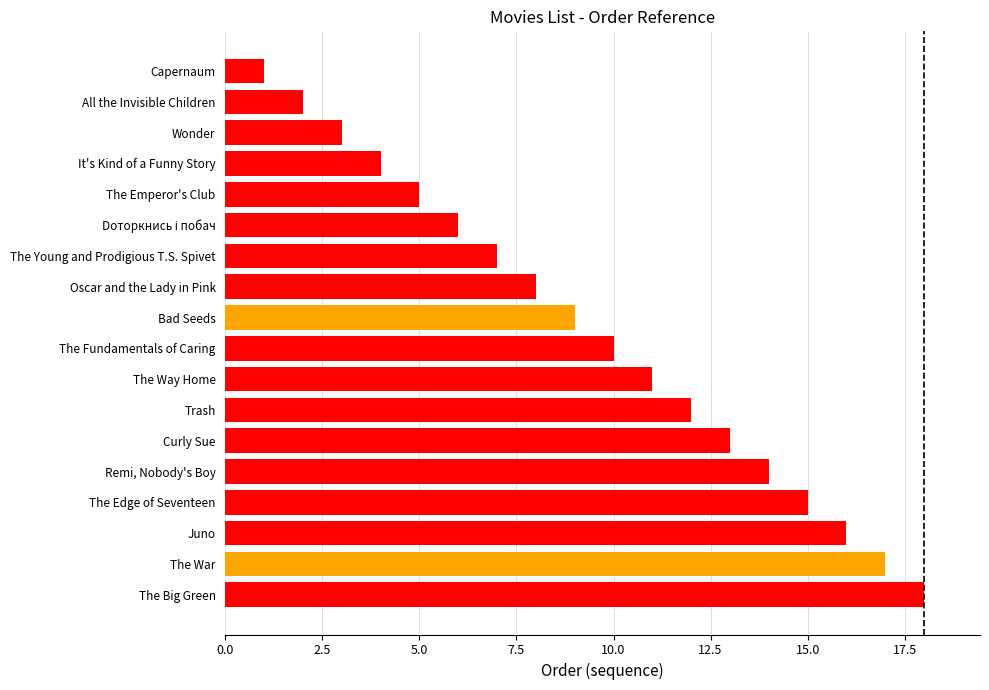

Reading bottom to top, list all the values displayed in this chart.

18	17	16	15	14	13	12	11	10	9	8	7	6	5	4	3	2	1